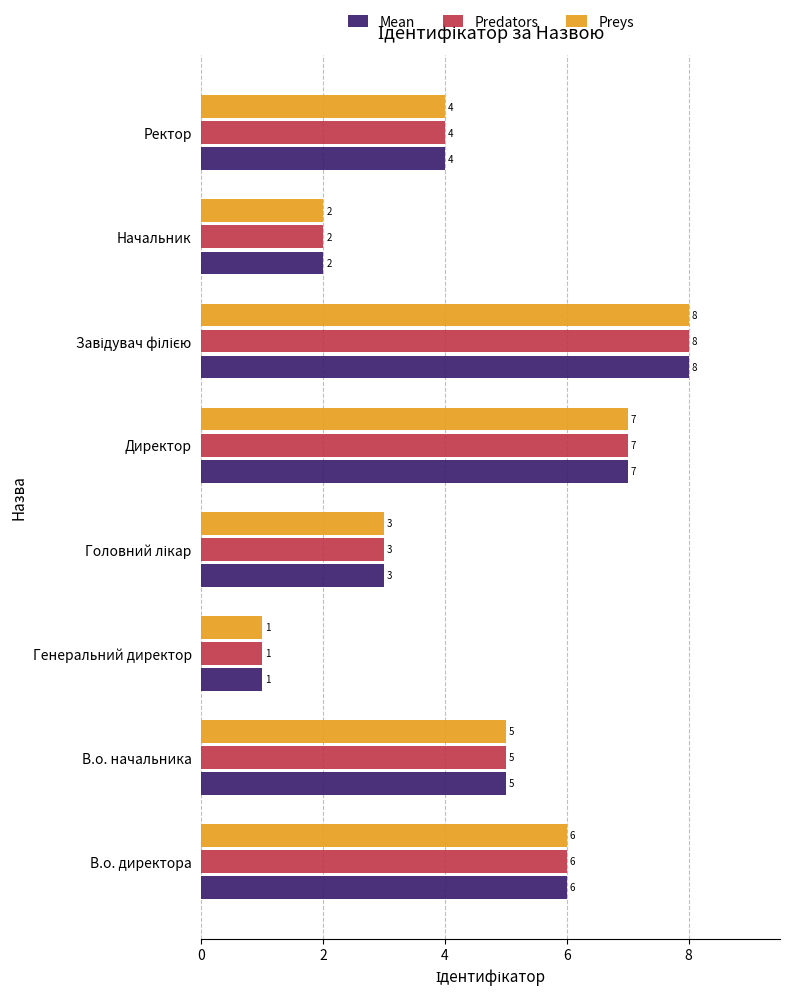

What is the minimum value shown in the chart?

1